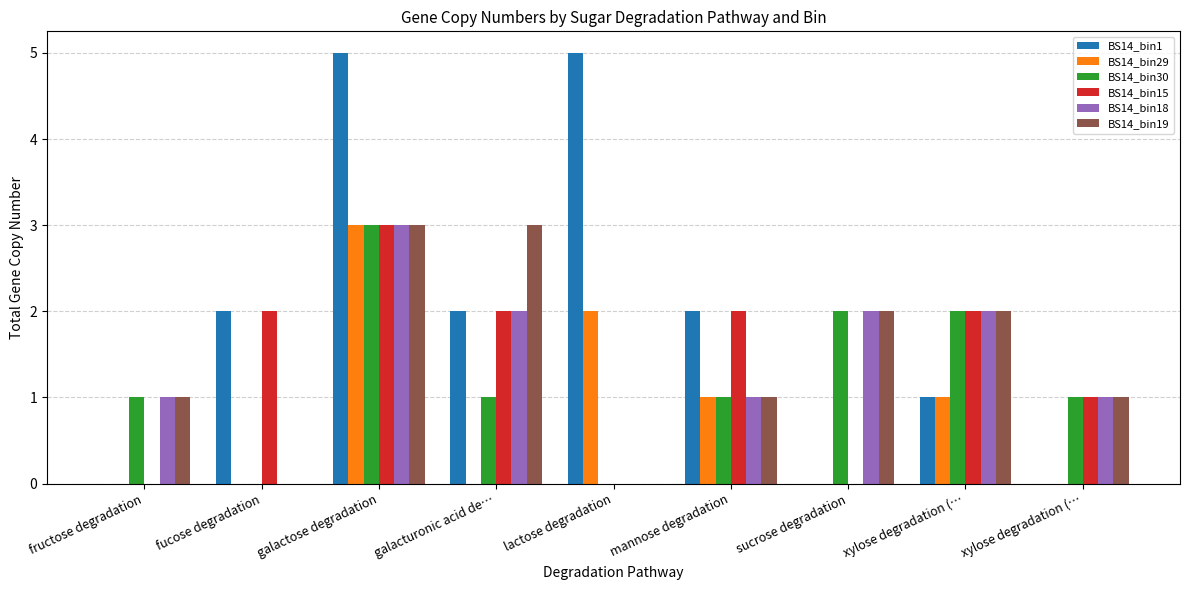

What is the spread (max minus min) of values at mannose degradation?

1